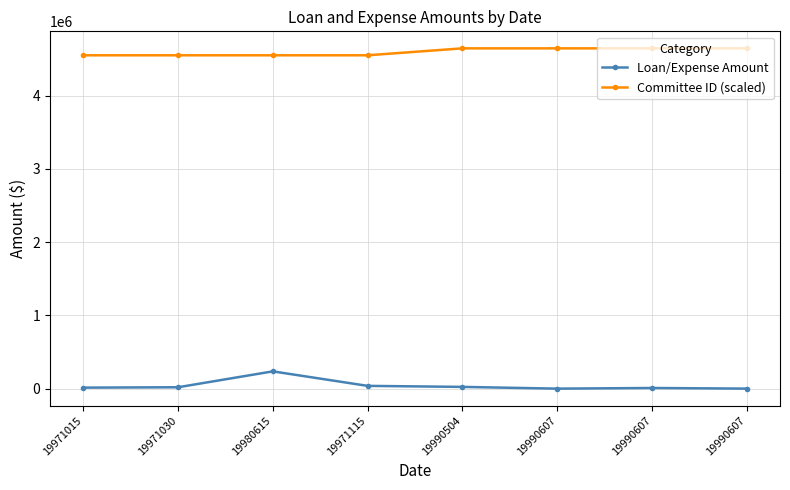

What is the difference between the second highest and minimum values in the Loan/Expense Amount series?

37655.7